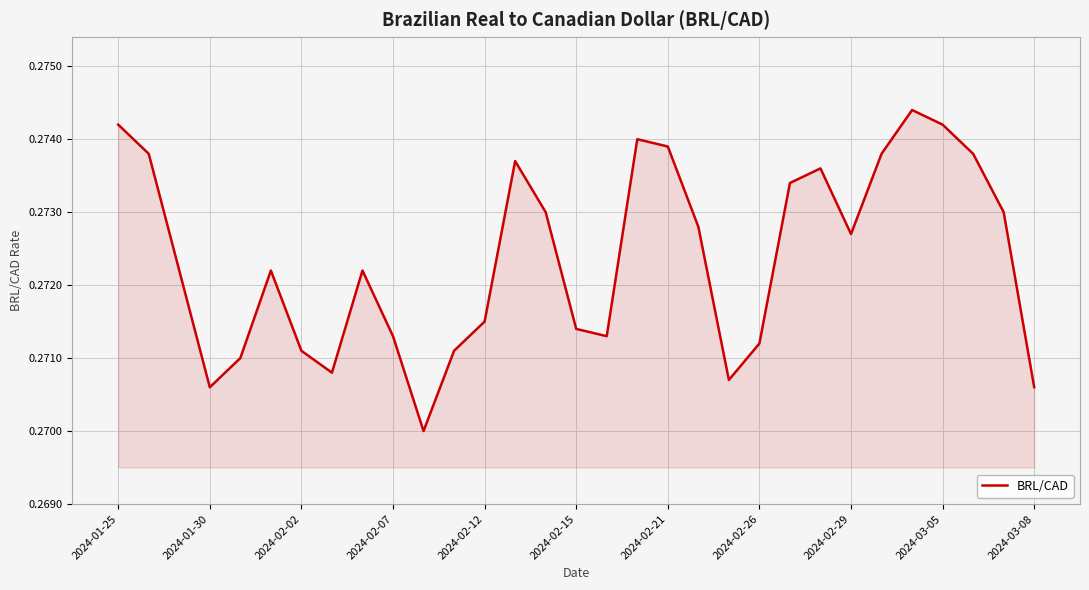

How many lines are shown in the chart?

1